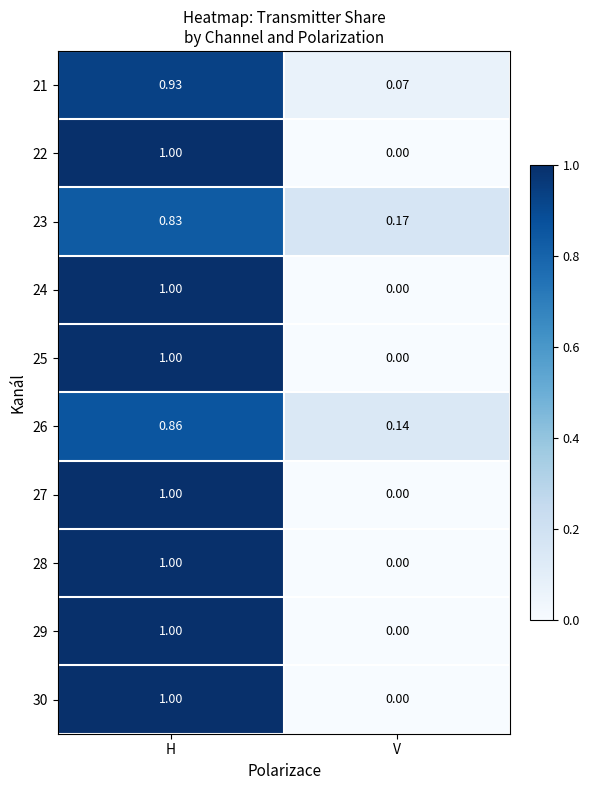

Which category has the lowest value across all series?

V